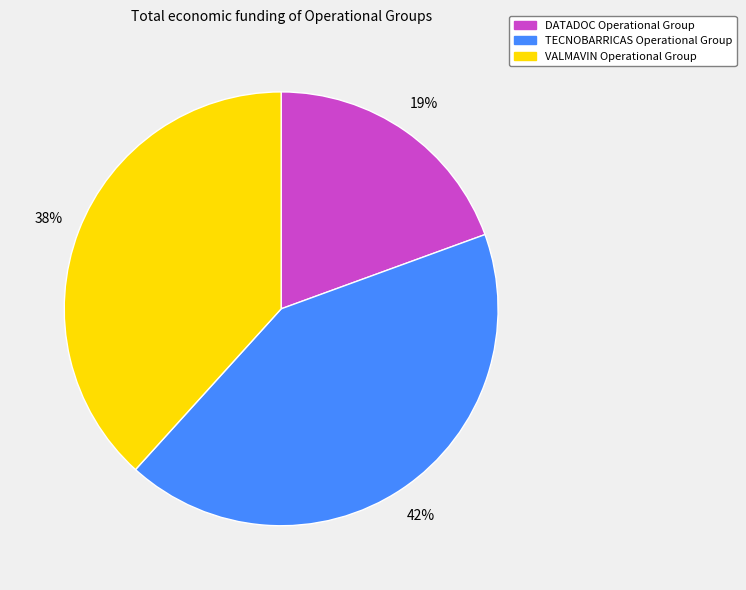

The TECNOBARRICAS Operational Group slice represents 35% of the pie. True or false?

False